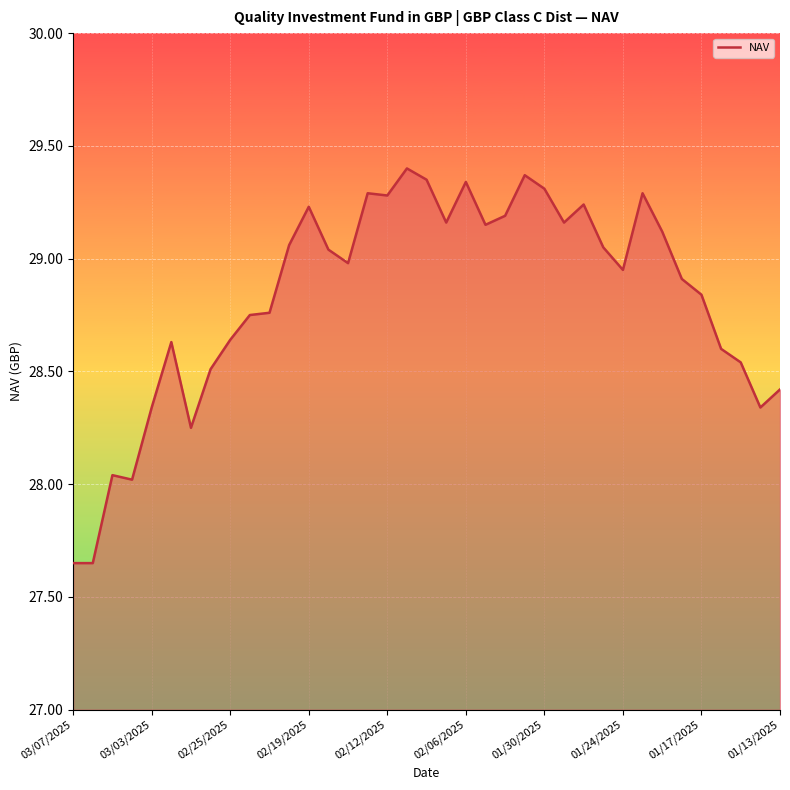

Does the chart display data point markers on the line(s)?

No